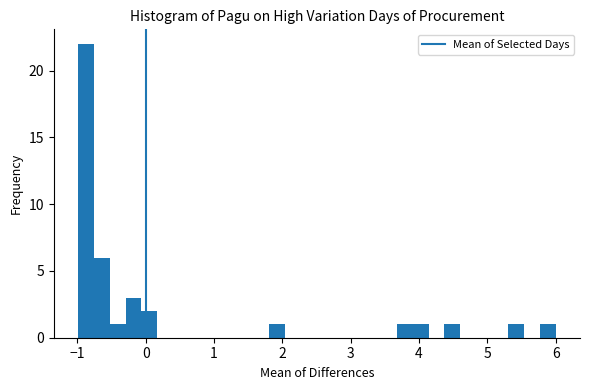

Around what value on the x-axis is the tallest bar? Give the approximate position of its centre, as read against the axis.

-0.9